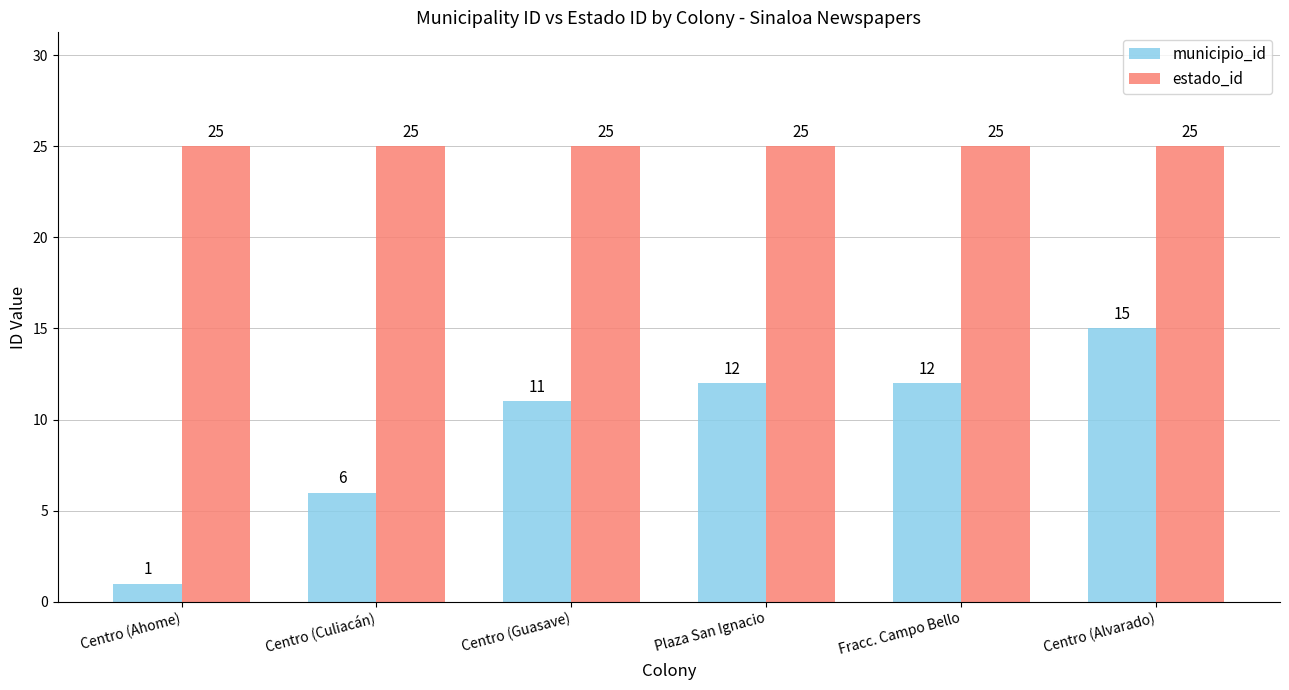

How many bars are there in each group?

2